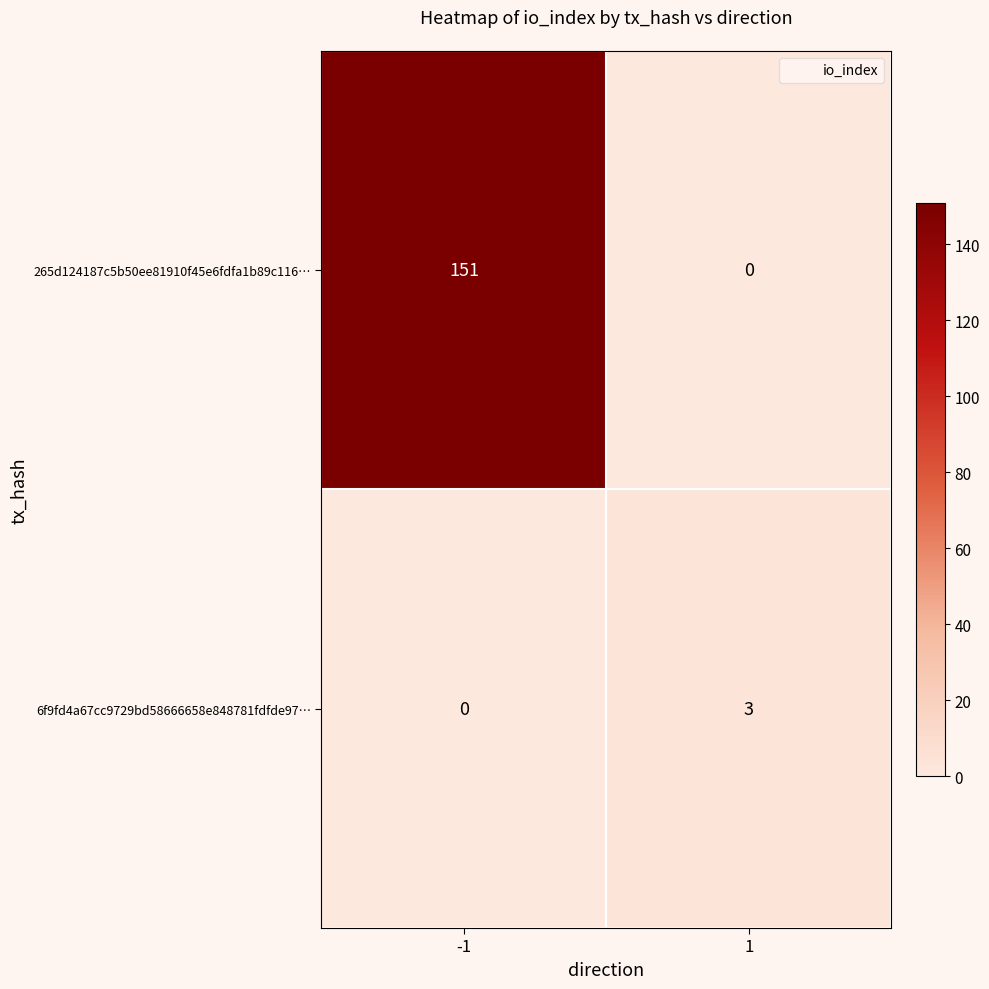

Is it true that 6f9fd4a67cc9729bd58666658e848781fdfde97… equals 2 at -1?

False